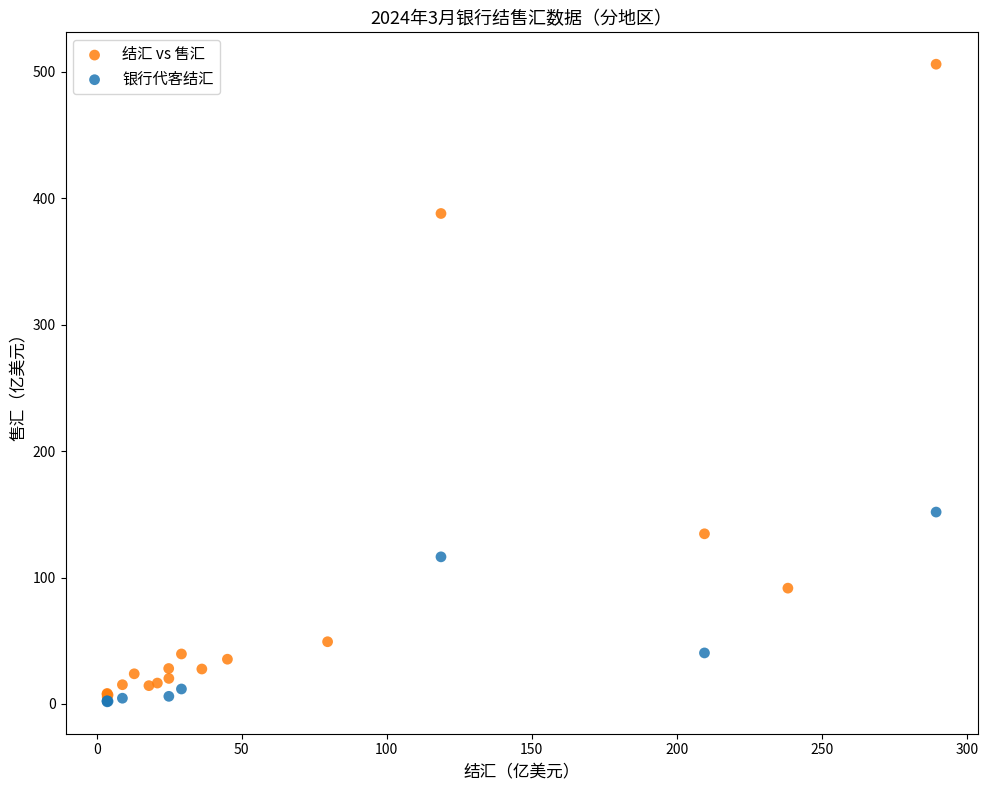

Which series has the widest spread of Y values?

结汇 vs 售汇